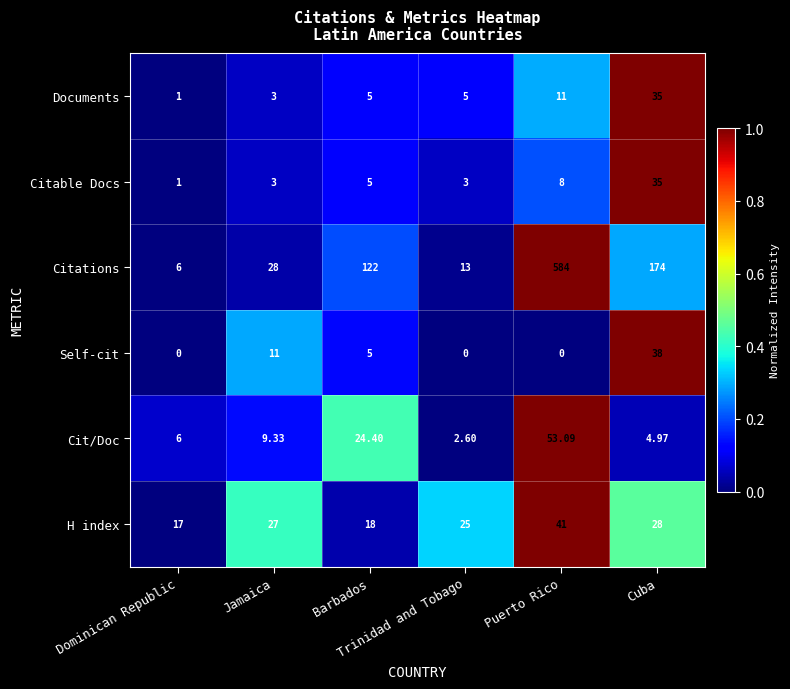

Which series has the largest range (max minus min)?

Citations